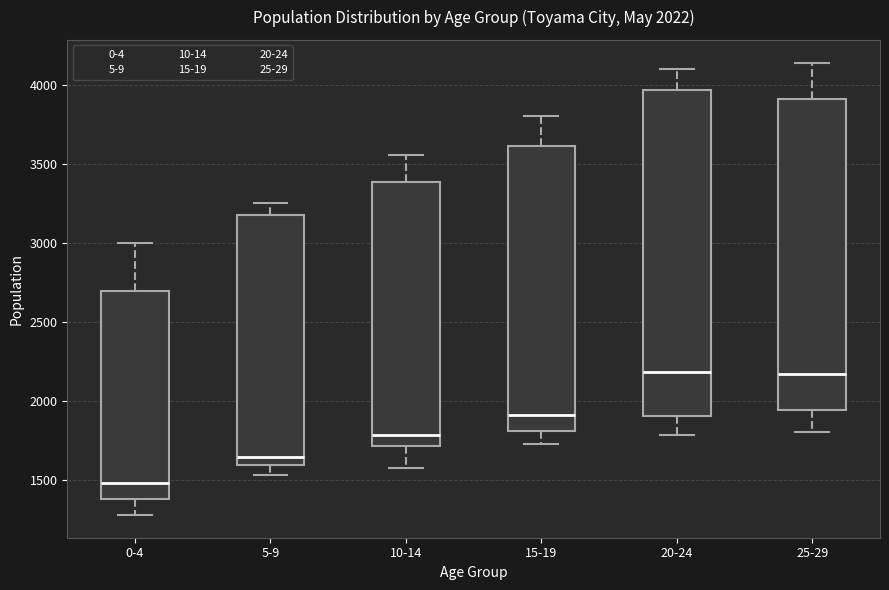

Comparing the boxes themselves (not the whiskers), which one is the tallest?

20-24